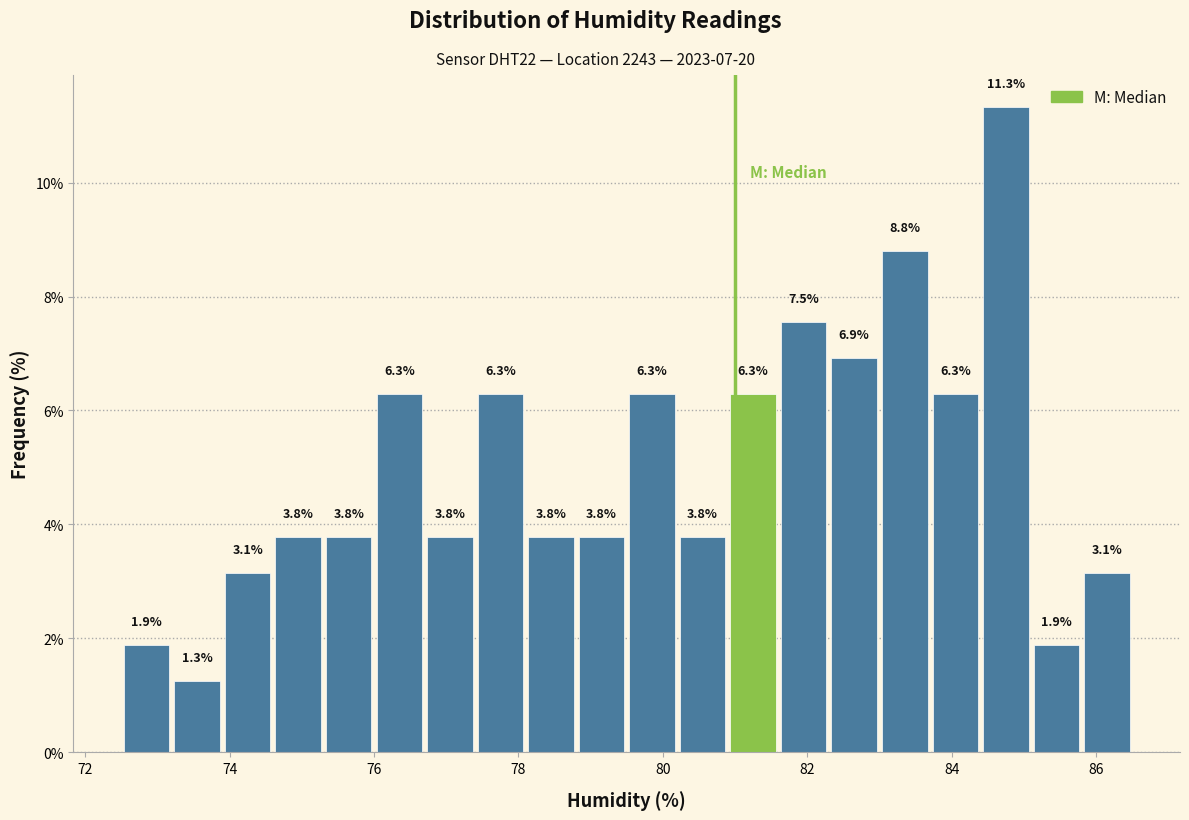

Around what value on the x-axis is the tallest bar? Give the approximate position of its centre, as read against the axis.

84.8